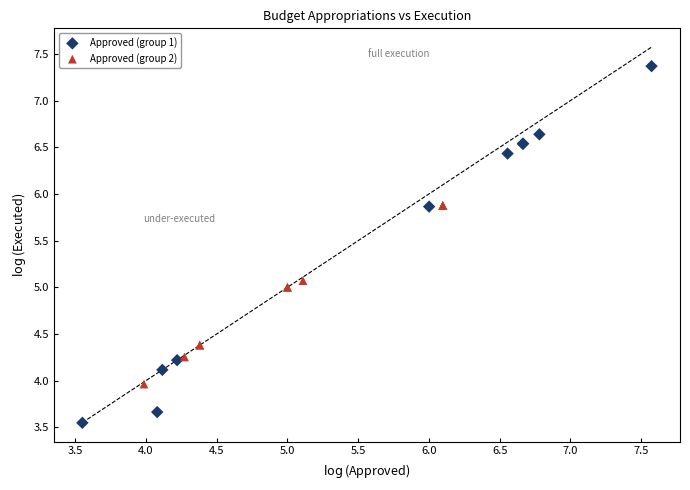

Which series contains the lowest Y value?

Approved (group 1)